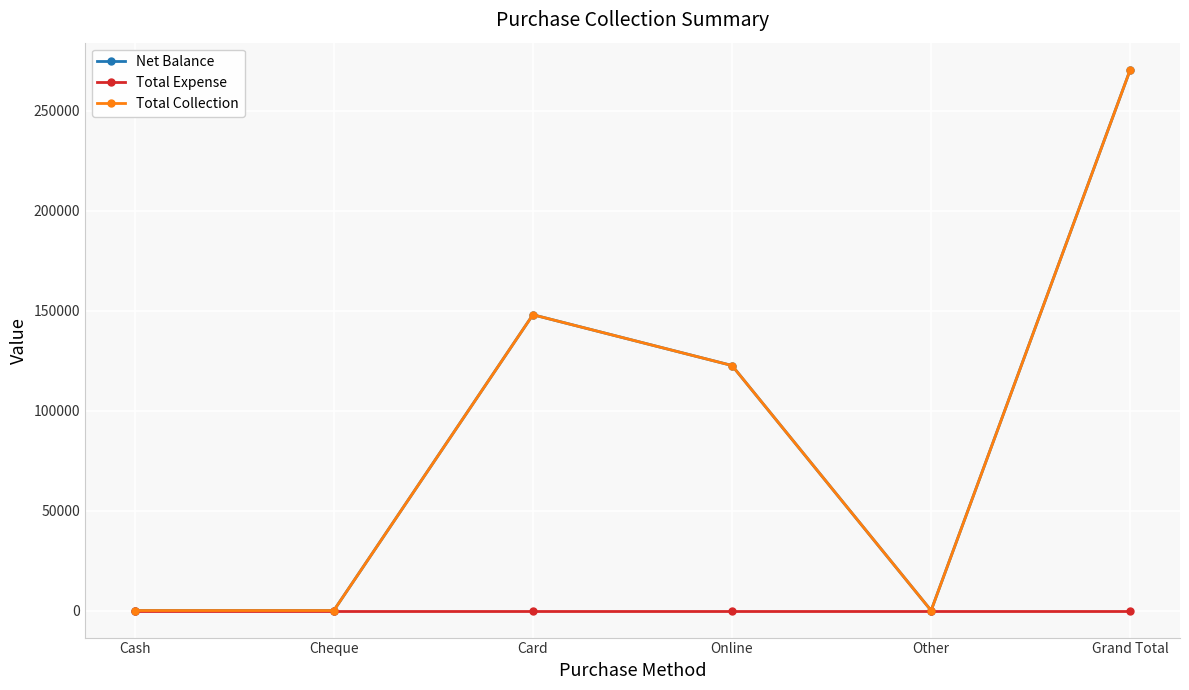

Which series has the largest total across all categories?

Net Balance